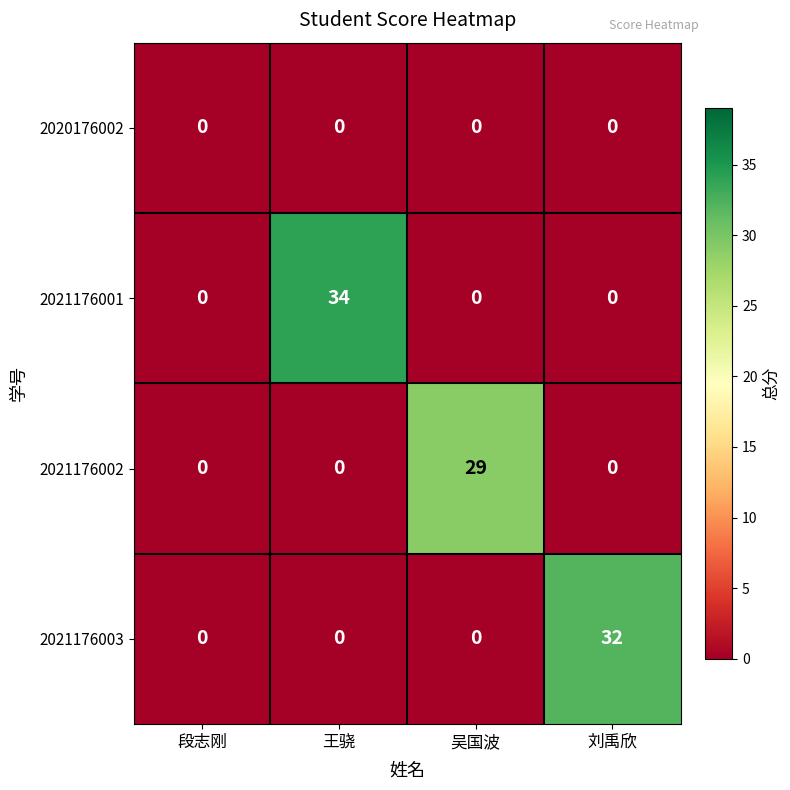

Which series has the largest total across all categories?

2021176001